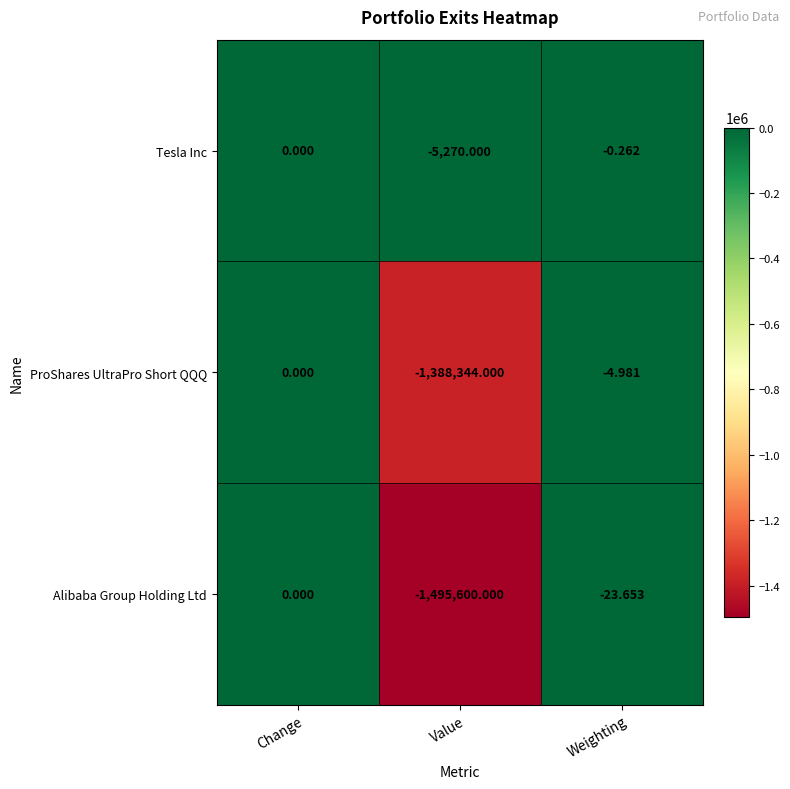

Rank the series at Weighting from highest to lowest value.

Tesla Inc, ProShares UltraPro Short QQQ, Alibaba Group Holding Ltd